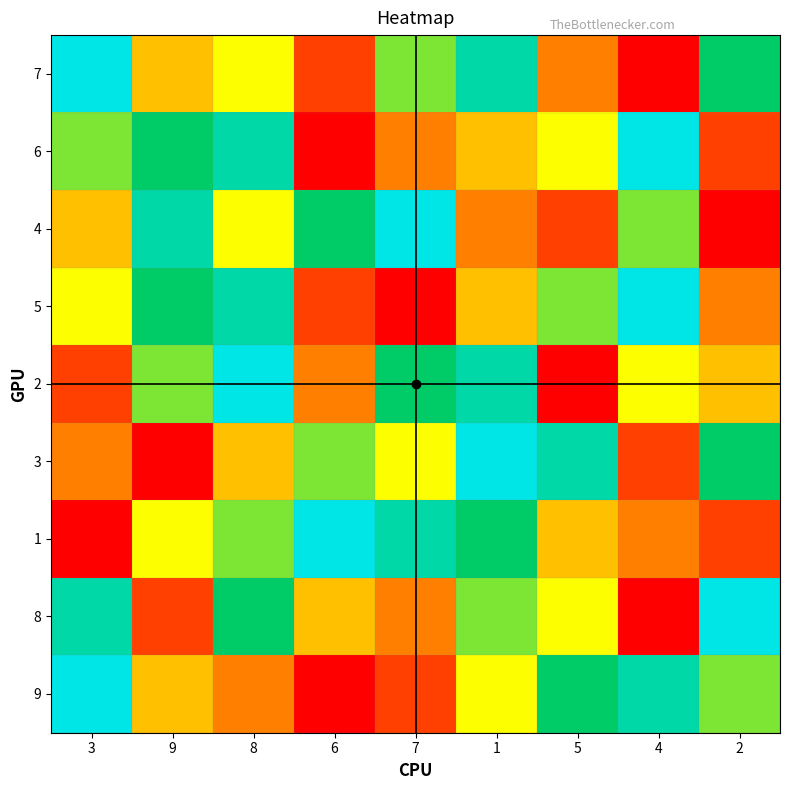

Which label corresponds to the largest value in the chart?

3